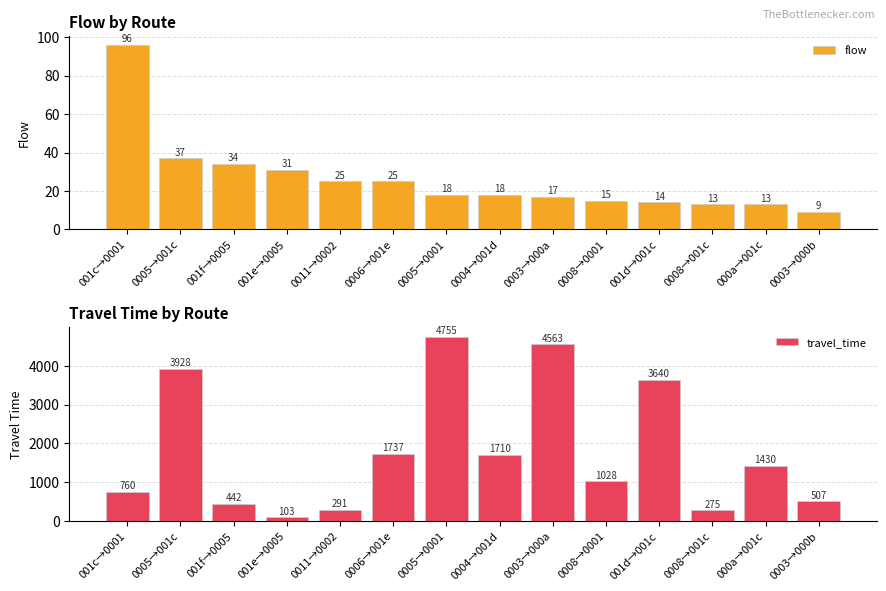

What is the sum of all travel_time values?

25169